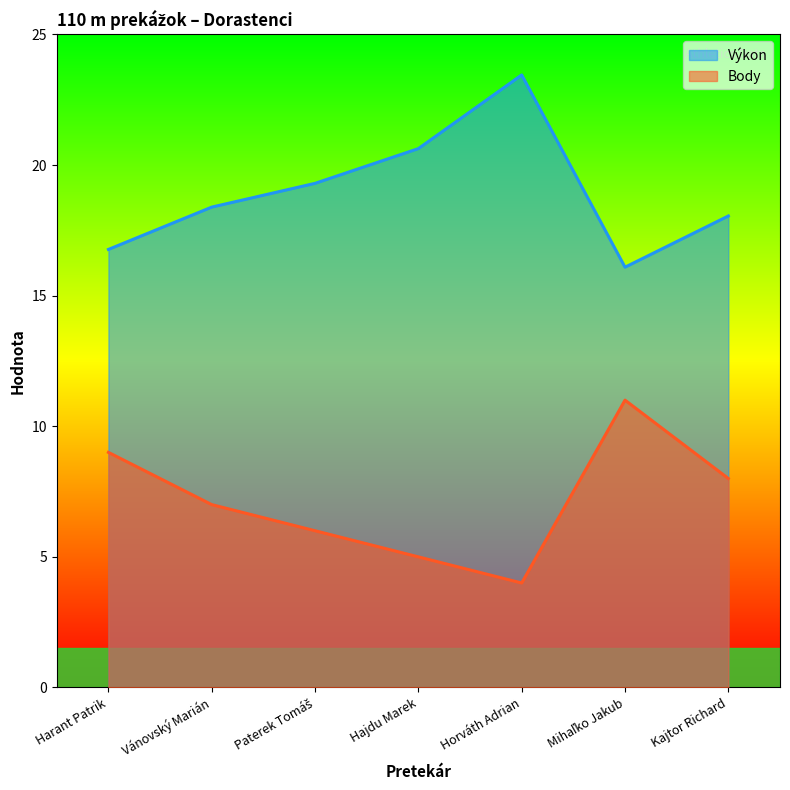

At which category is the sum across all series the highest?

Horváth Adrian